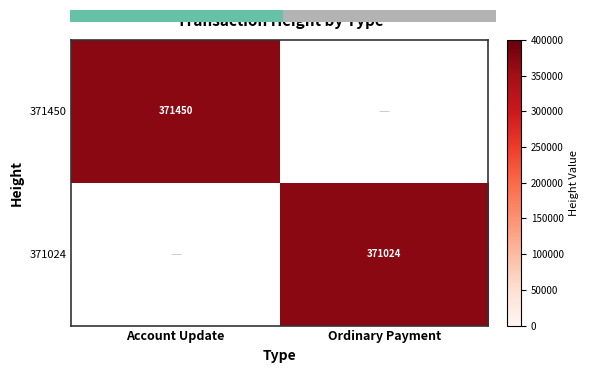

True or false: 371450 has a value of 371450 at Account Update.

True